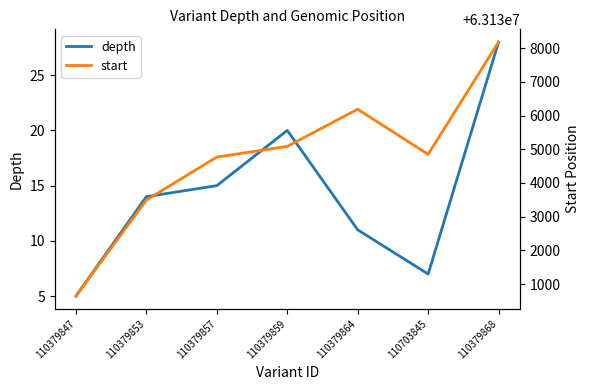

Reading left to right, transcribe all the data shown in this chart.

depth: 5	14	15	20	11	7	28
start: 63130643	63133492	63134769	63135086	63136188	63134849	63138182